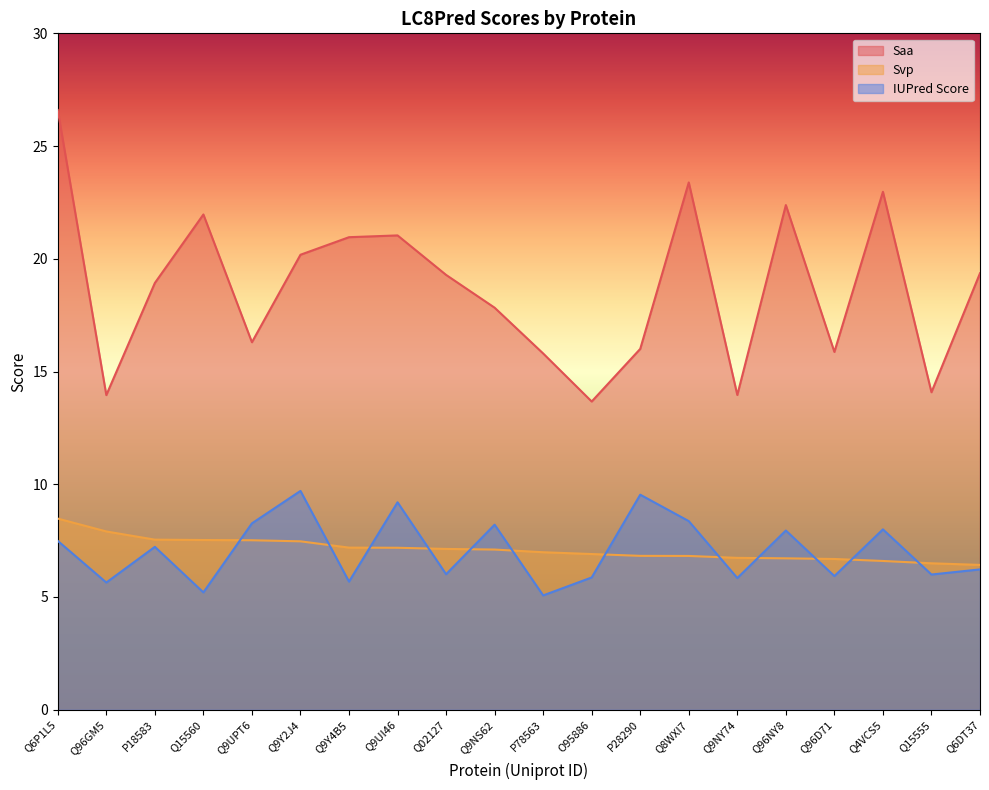

Where is the first local minimum for Saa?

Q96GM5